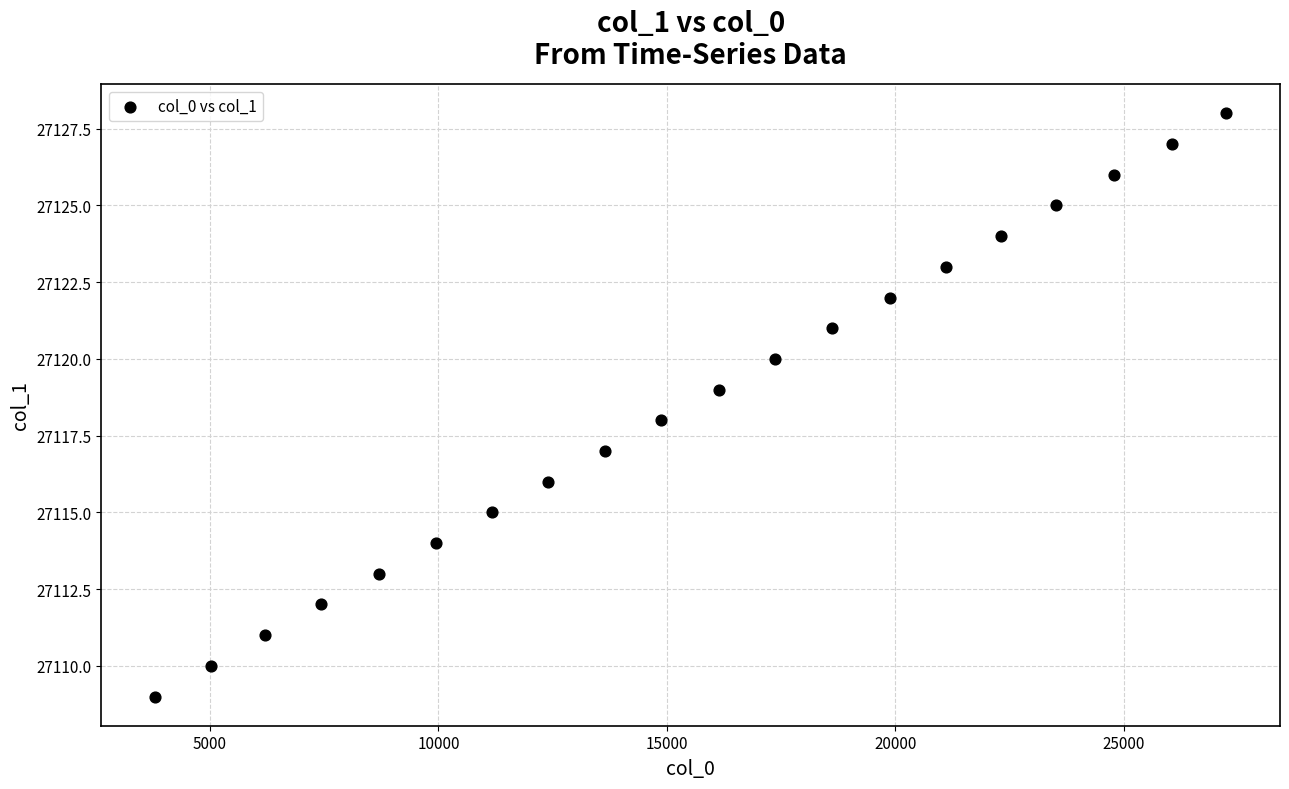

What is the range of Y values (max minus min)?

19